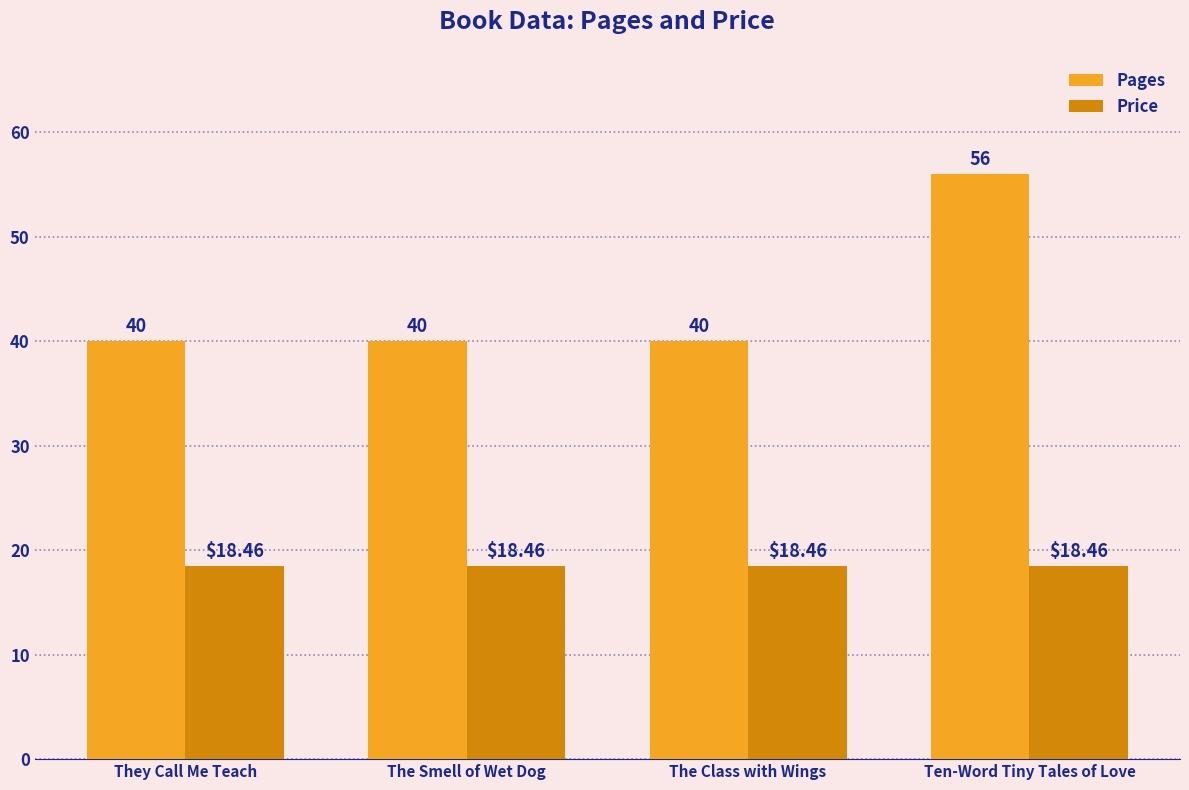

How many series are shown in this chart?

2